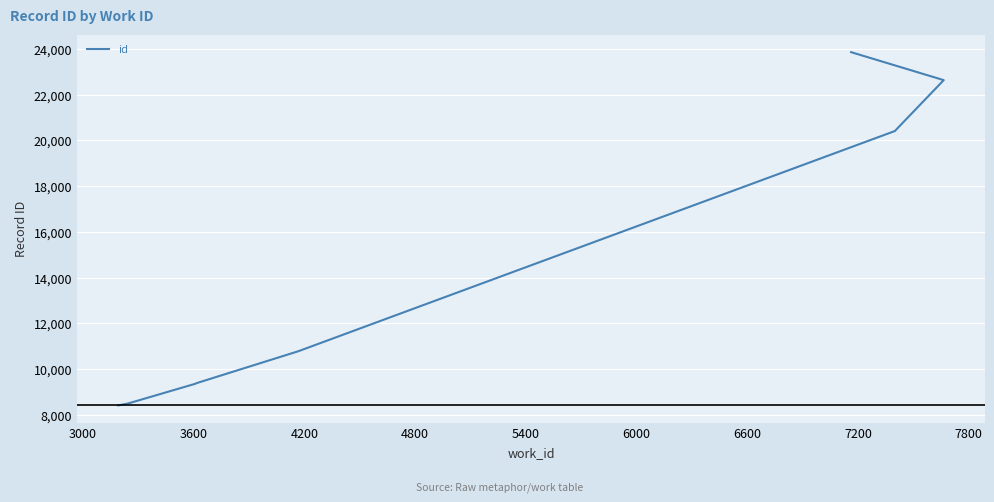

What is the average value?

13958